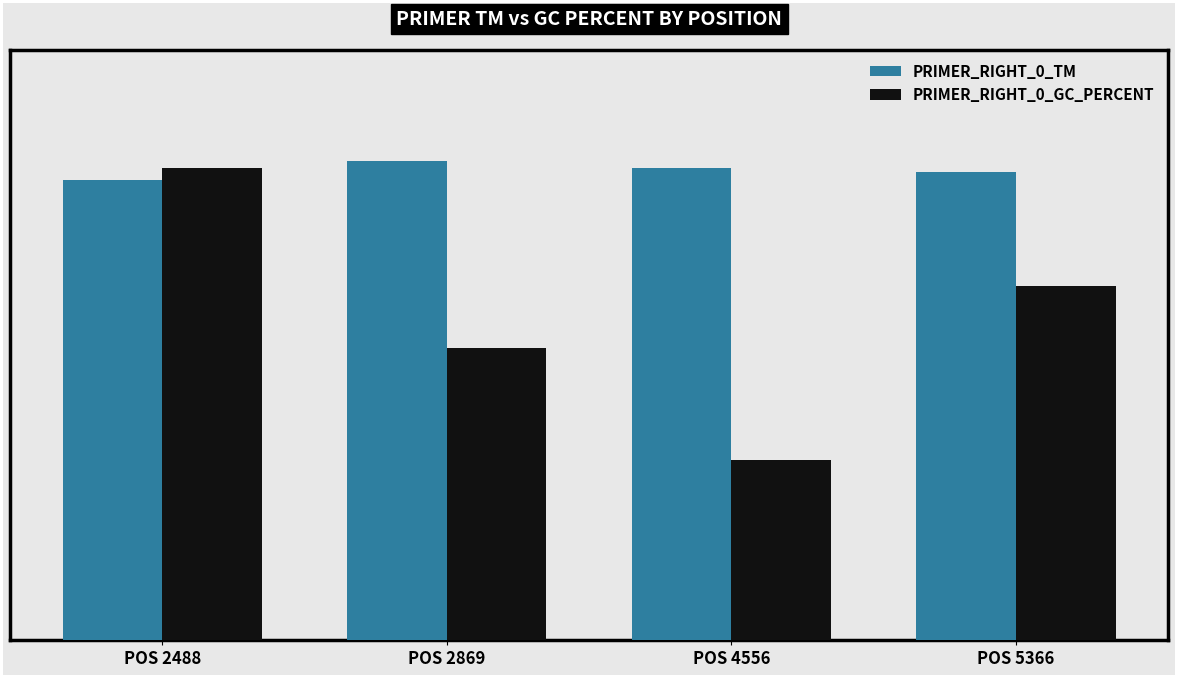

At which category is the sum across all series the highest?

POS 2488